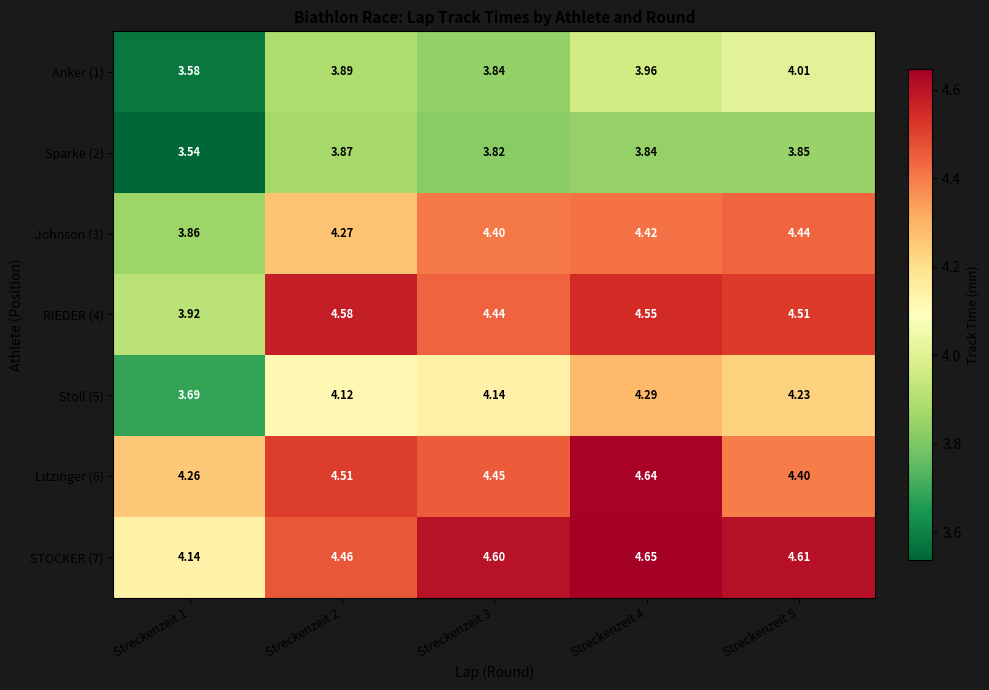

Is the value of Anker (1) at Streckenzeit 1 greater than the value of Stoll (5) at Streckenzeit 2?

No